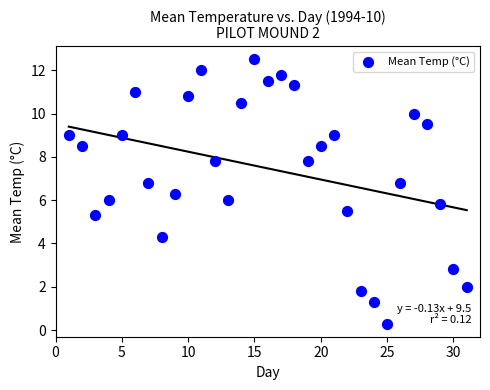

What is the range of X values (max minus min)?

30.0